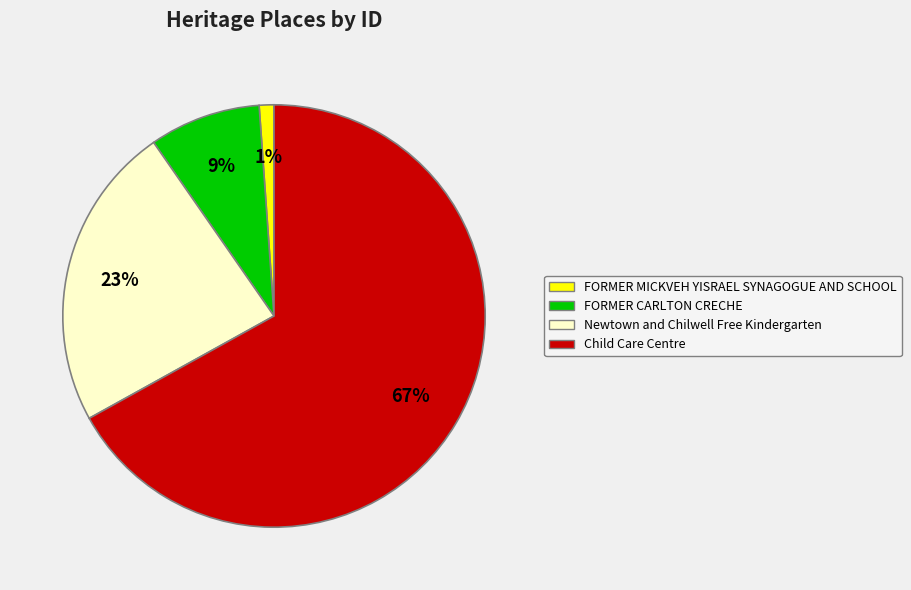

Which has a higher value, Child Care Centre or FORMER CARLTON CRECHE?

Child Care Centre